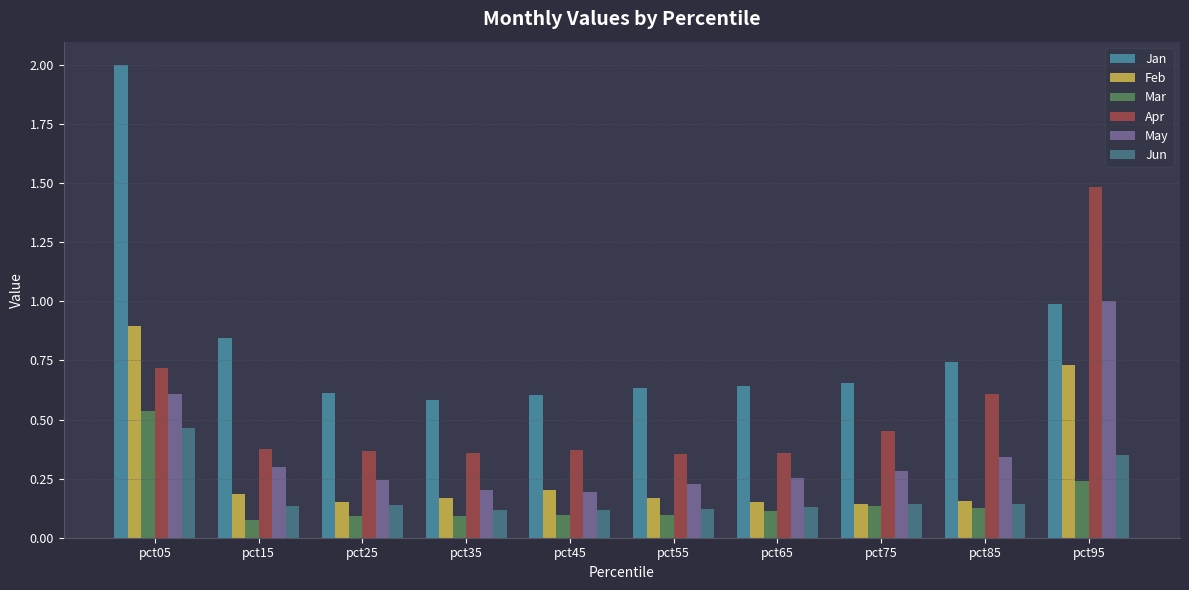

How many series are shown in this chart?

6